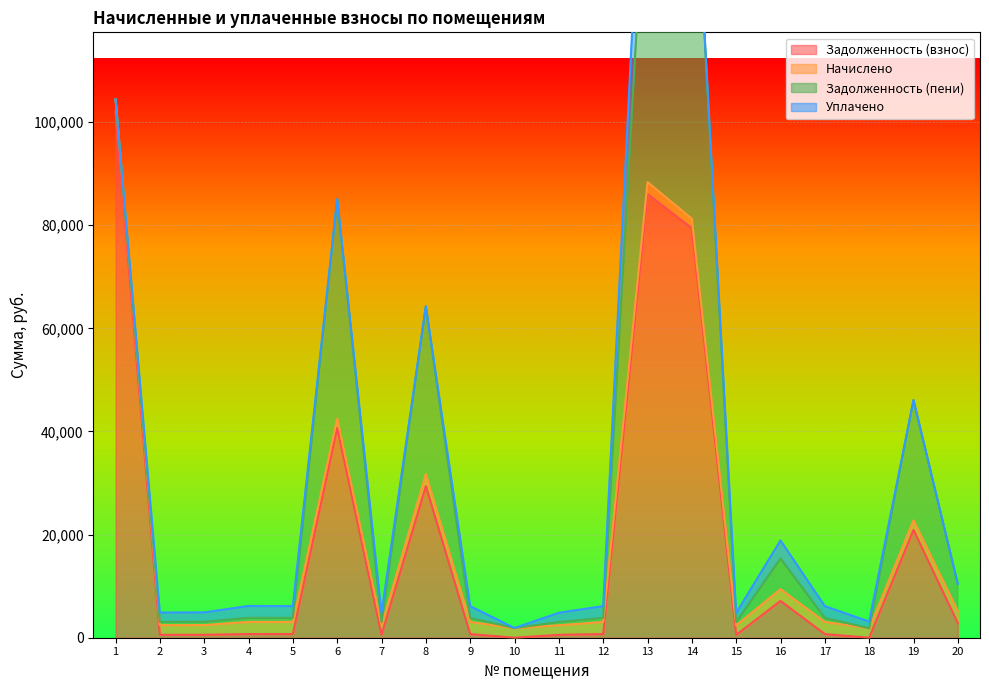

Which series has the largest range (max minus min)?

zadolzhennost